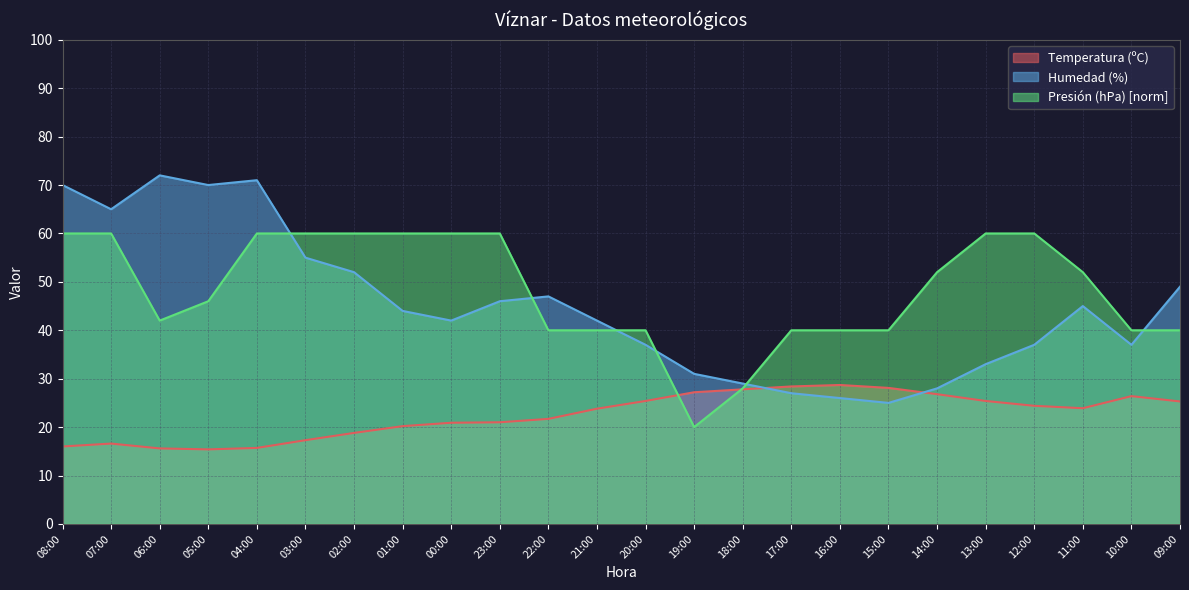

Reading left to right, list all the values displayed in this chart.

Temperatura (ºC): 08:00=16.0	07:00=16.6	06:00=15.6	05:00=15.4	04:00=15.7	03:00=17.3	02:00=18.8	01:00=20.2	00:00=20.9	23:00=21.0	22:00=21.7	21:00=23.8	20:00=25.4	19:00=27.2	18:00=27.8	17:00=28.4	16:00=28.7	15:00=28.1	14:00=26.8	13:00=25.4	12:00=24.4	11:00=23.9	10:00=26.4	09:00=25.3
Humedad (%): 08:00=70.0	07:00=65.0	06:00=72.0	05:00=70.0	04:00=71.0	03:00=55.0	02:00=52.0	01:00=44.0	00:00=42.0	23:00=46.0	22:00=47.0	21:00=42.0	20:00=37.0	19:00=31.0	18:00=29.0	17:00=27.0	16:00=26.0	15:00=25.0	14:00=28.0	13:00=33.0	12:00=37.0	11:00=45.0	10:00=37.0	09:00=49.0
Presión (hPa) norm: 08:00=60.0	07:00=60.0	06:00=42.0	05:00=46.0	04:00=60.0	03:00=60.0	02:00=60.0	01:00=60.0	00:00=60.0	23:00=60.0	22:00=40.0	21:00=40.0	20:00=40.0	19:00=20.0	18:00=28.0	17:00=40.0	16:00=40.0	15:00=40.0	14:00=52.0	13:00=60.0	12:00=60.0	11:00=52.0	10:00=40.0	09:00=40.0